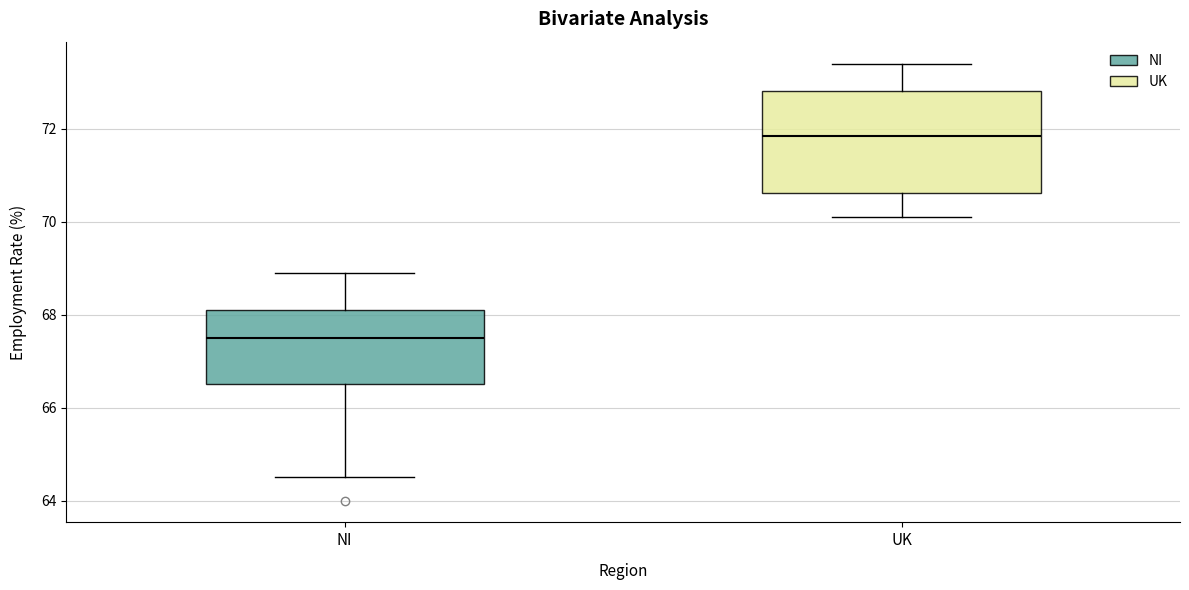

Reading left to right, read every box against the y-axis: the position of its median line, the range the box covers, and the ends of its whiskers. The values are not printed on the chart, so give them approximately, as read against the axis.

NI: median 67.6, box 66.6 to 68.2, whiskers 64.6 to 69.0
UK: median 71.8, box 70.6 to 72.8, whiskers 70.2 to 73.4